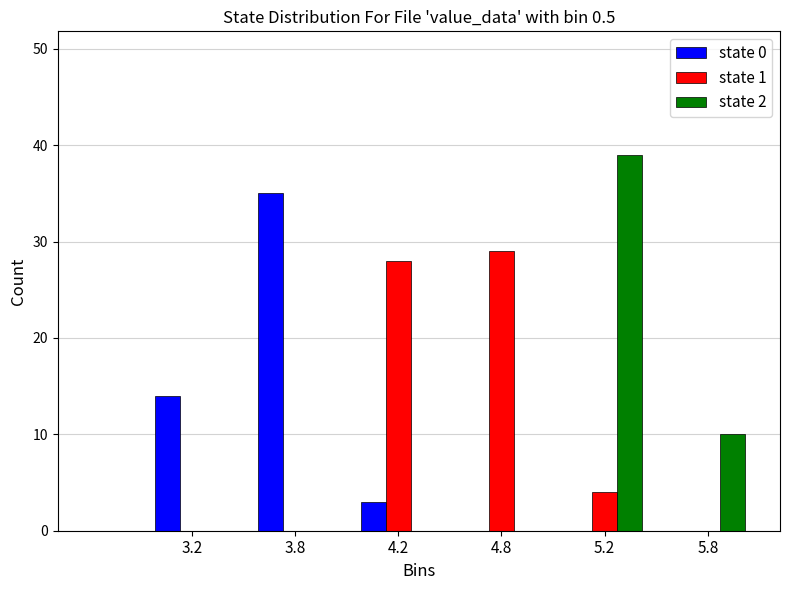

Reading left to right, list all the values displayed in this chart.

state 0: 3.2=14	3.8=35	4.2=3	4.8=0	5.2=0	5.8=0
state 1: 3.2=0	3.8=0	4.2=28	4.8=29	5.2=4	5.8=0
state 2: 3.2=0	3.8=0	4.2=0	4.8=0	5.2=39	5.8=10